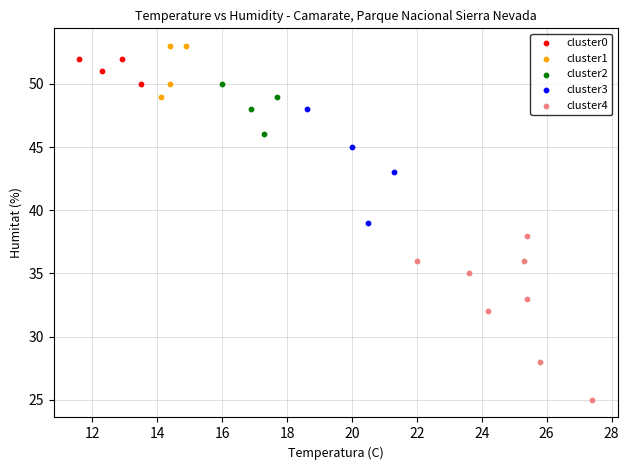

Which series contains the lowest Y value?

cluster4